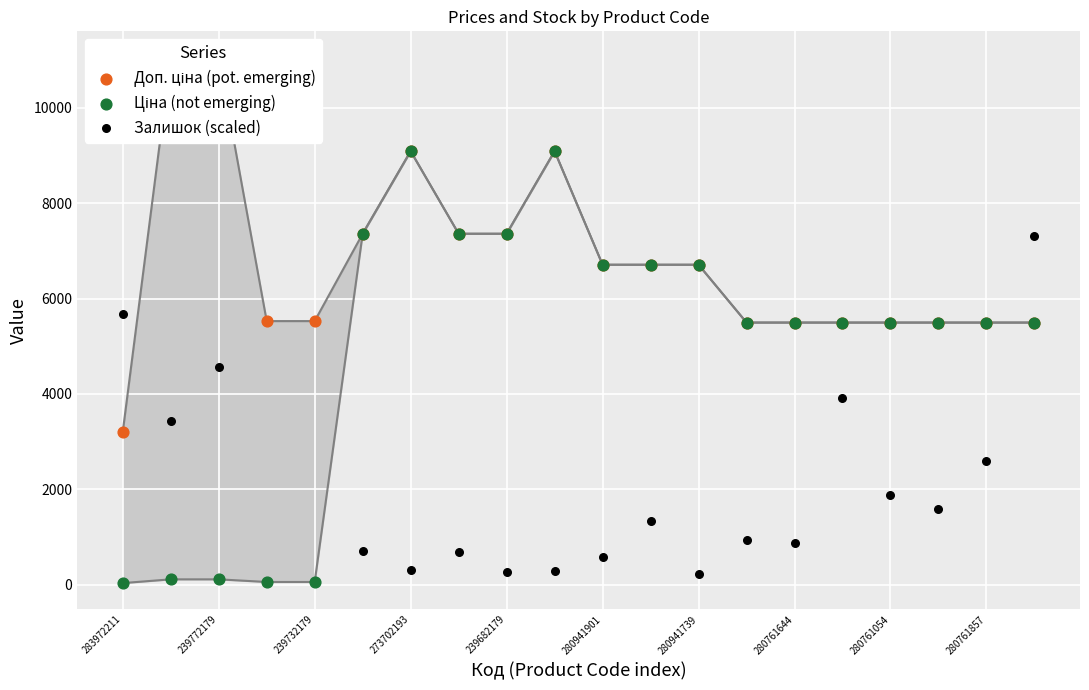

Is the value of Доп. ціна (pot. emerging) at 239772179 greater than the value of Залишок (scaled) at 280941739?

Yes